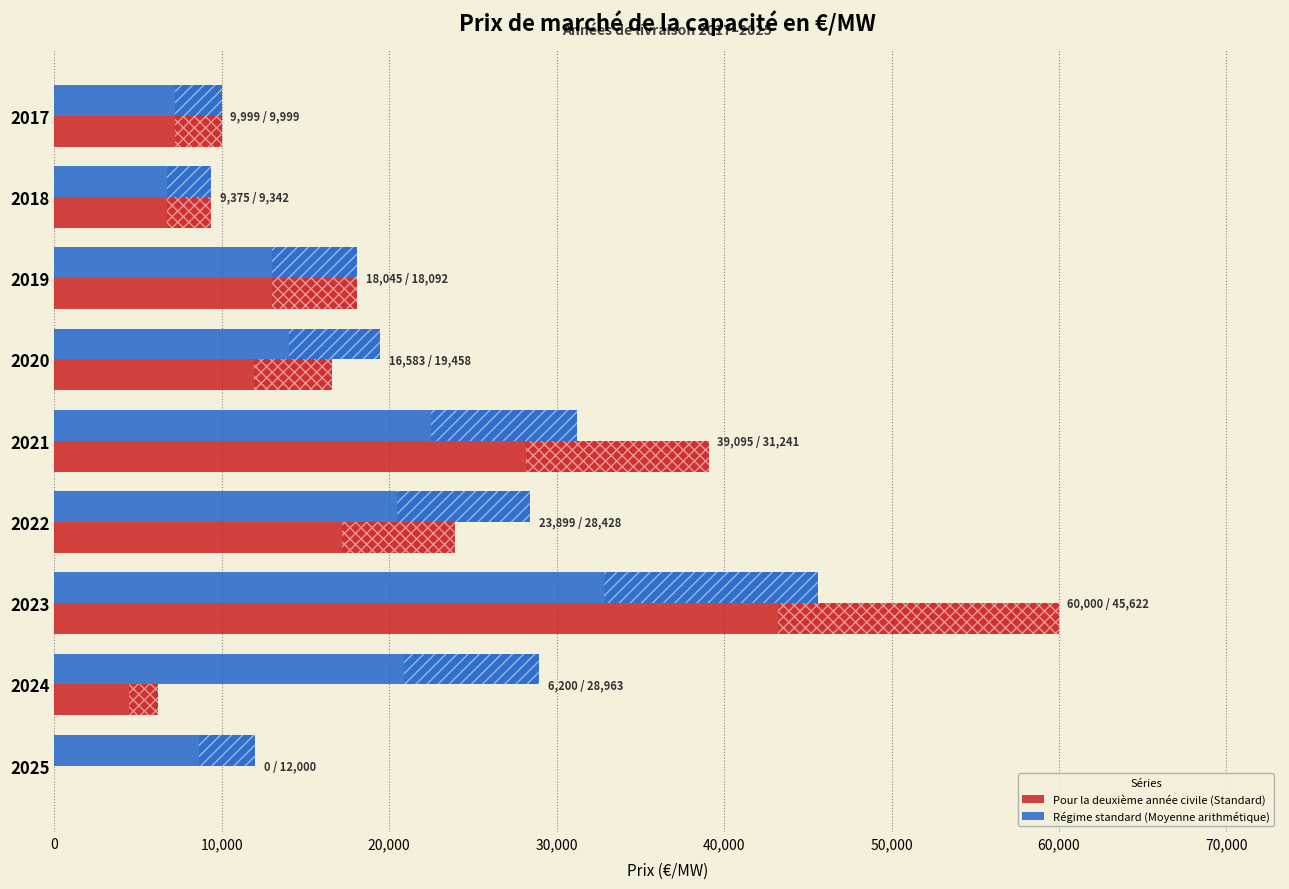

Read the Régime standard (Moyenne arithmétique) value at 2019.

18092.9